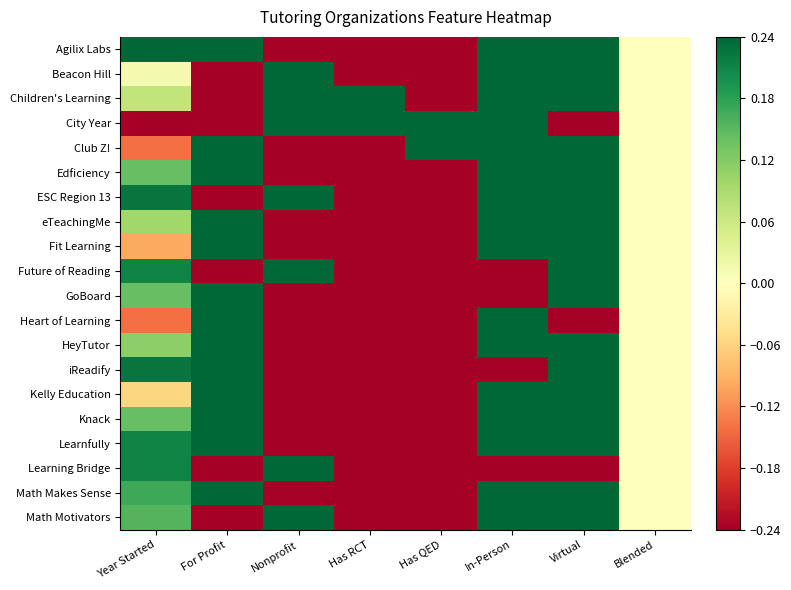

Rank the series at Blended from highest to lowest value.

Agilix Labs, Beacon Hill, Children's Learning, City Year, Club Z!, Edficiency, ESC Region 13, eTeachingMe, Fit Learning, Future of Reading, GoBoard, Heart of Learning, HeyTutor, iReadify, Kelly Education, Knack, Learnfully, Learning Bridge, Math Makes Sense, Math Motivators